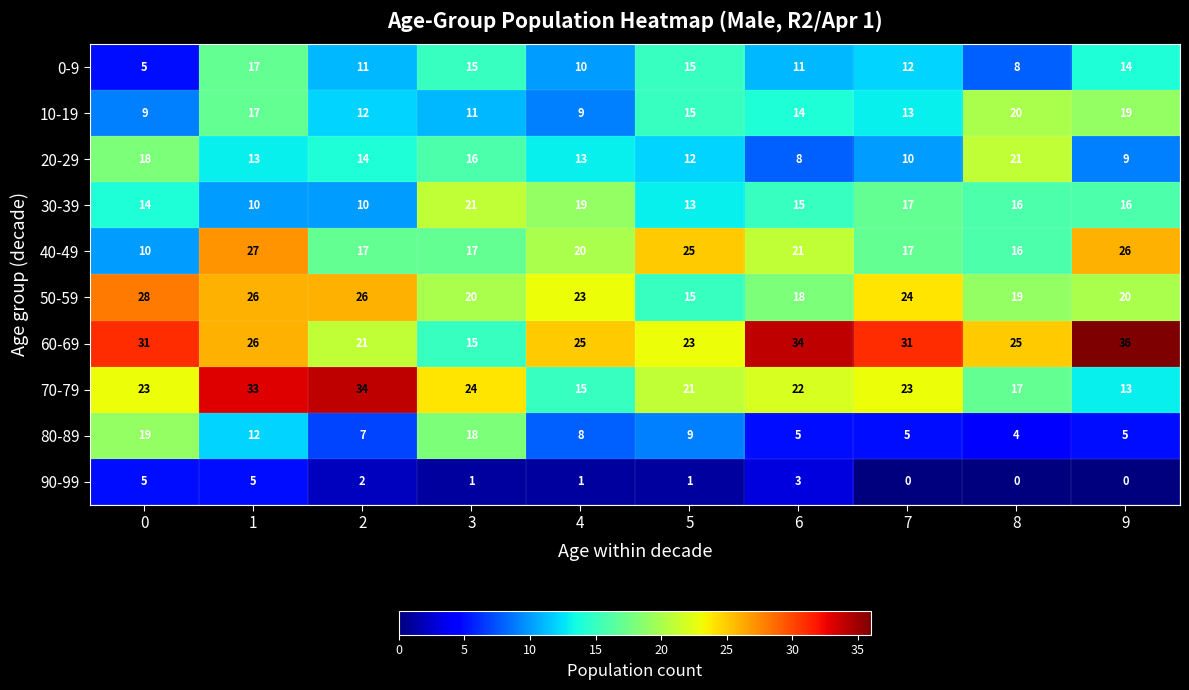

How many values in the 80-89 series are below 8?

5